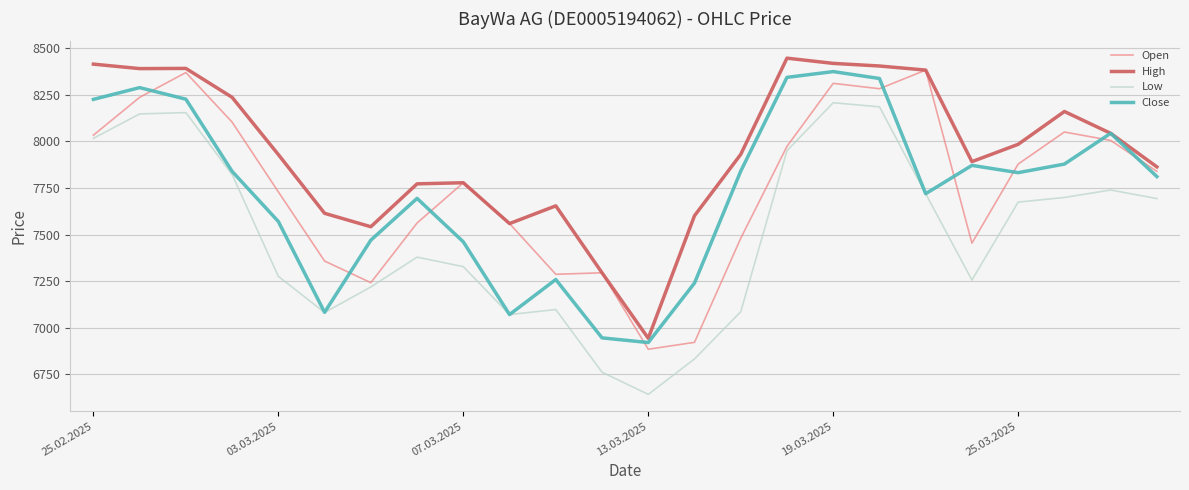

Which series has the largest total across all categories?

High